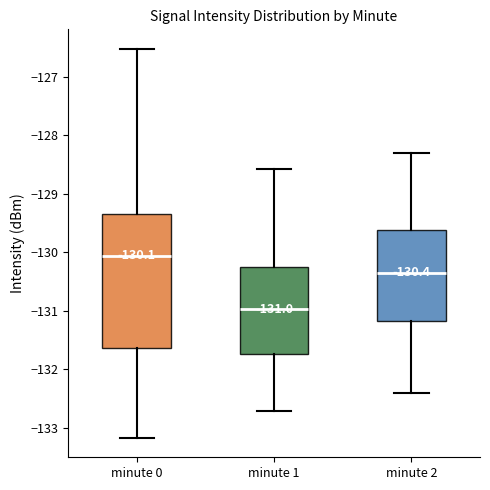

Comparing the boxes themselves (not the whiskers), which one is the tallest?

minute 0